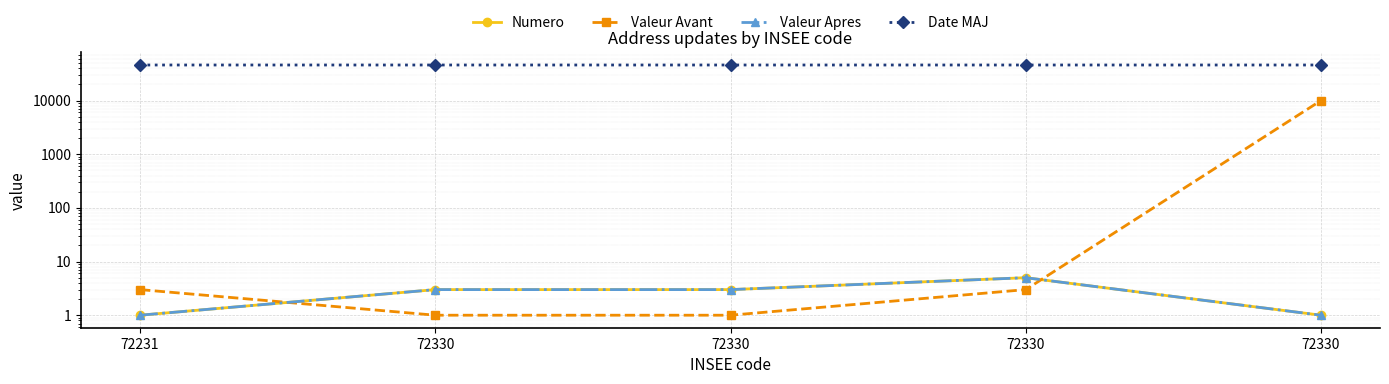

In Valeur Apres, how many points are higher than both neighbors (excluding endpoints)?

1